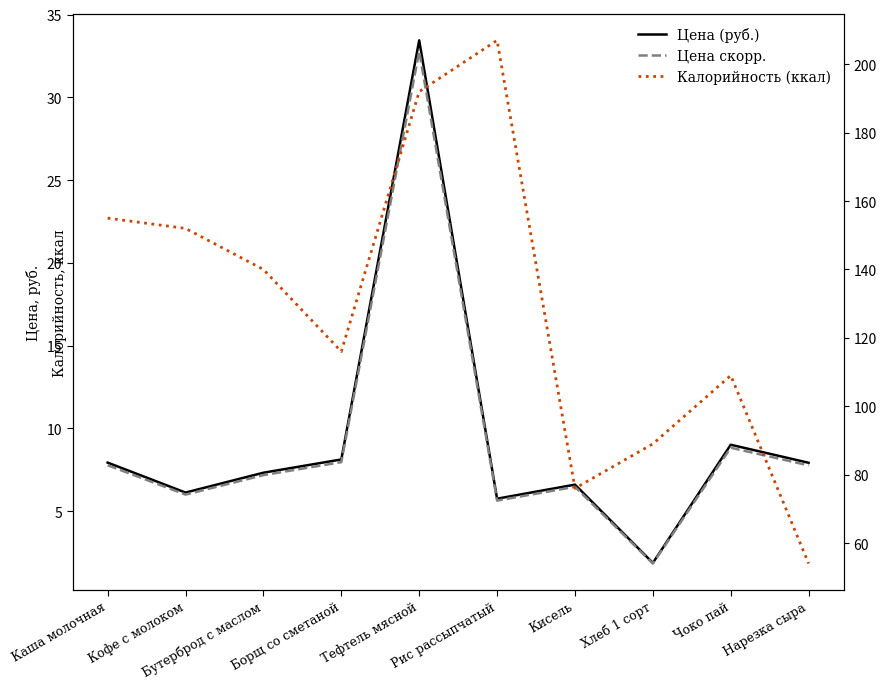

At which category does Цена скорр. reach its first local peak?

Тефтель мясной